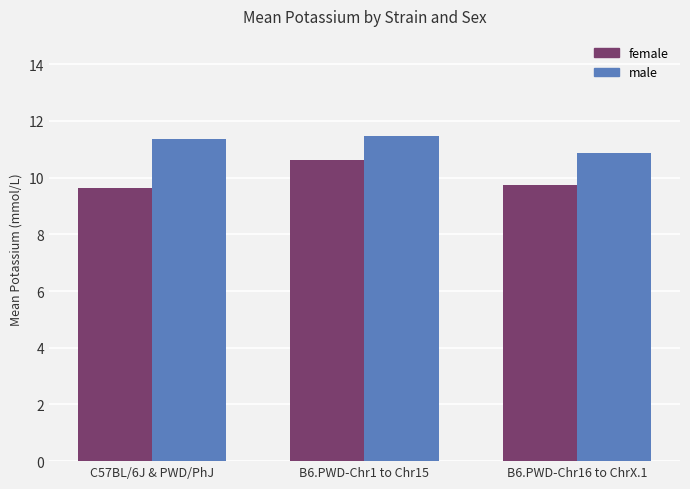

Which label corresponds to the smallest value in the chart?

C57BL/6J & PWD/PhJ